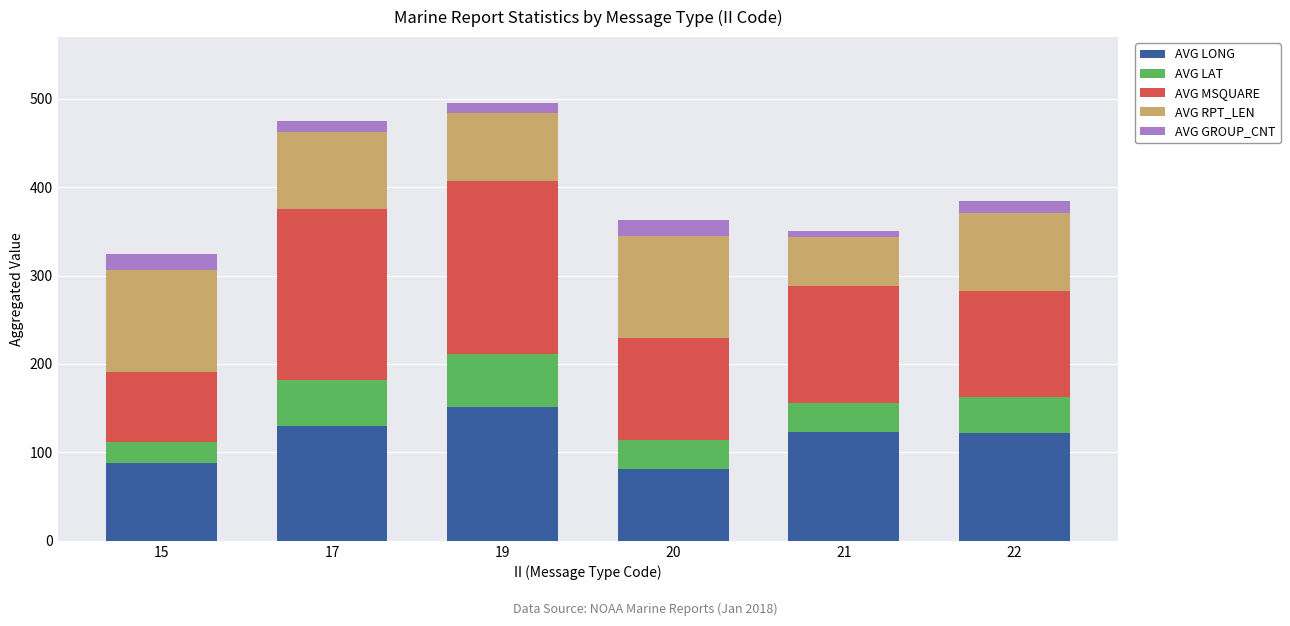

What is the minimum value for AVG LONG?

81.1